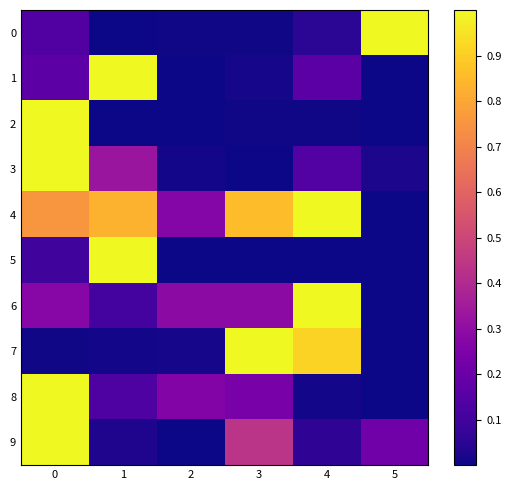

At which category does the chart reach its minimum across all series?

1